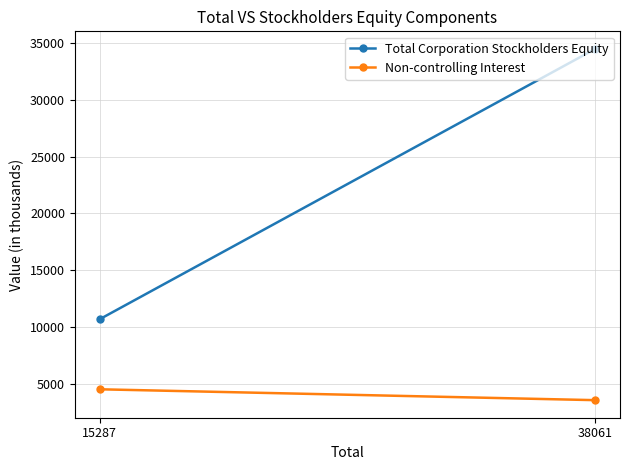

What are all the series names shown in the legend?

Total Corporation Stockholders Equity, Non-controlling Interest